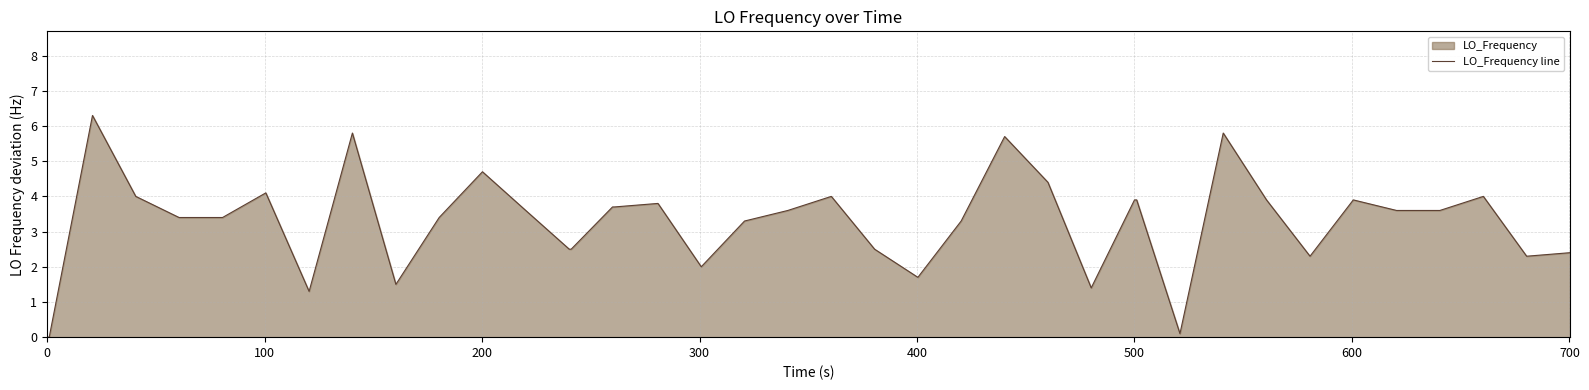

What is the maximum value shown in the chart?

6.3